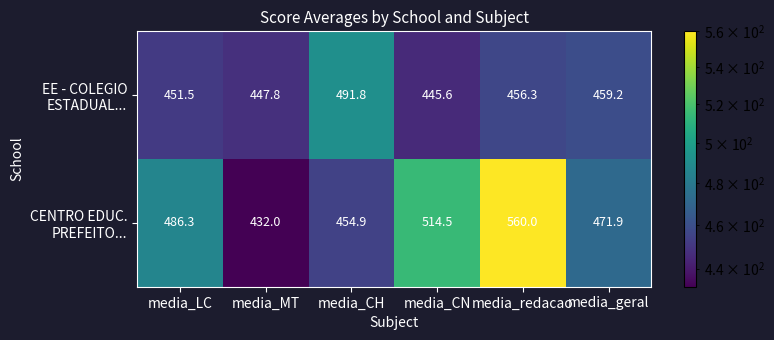

At how many categories does at least one series exceed 485?

4